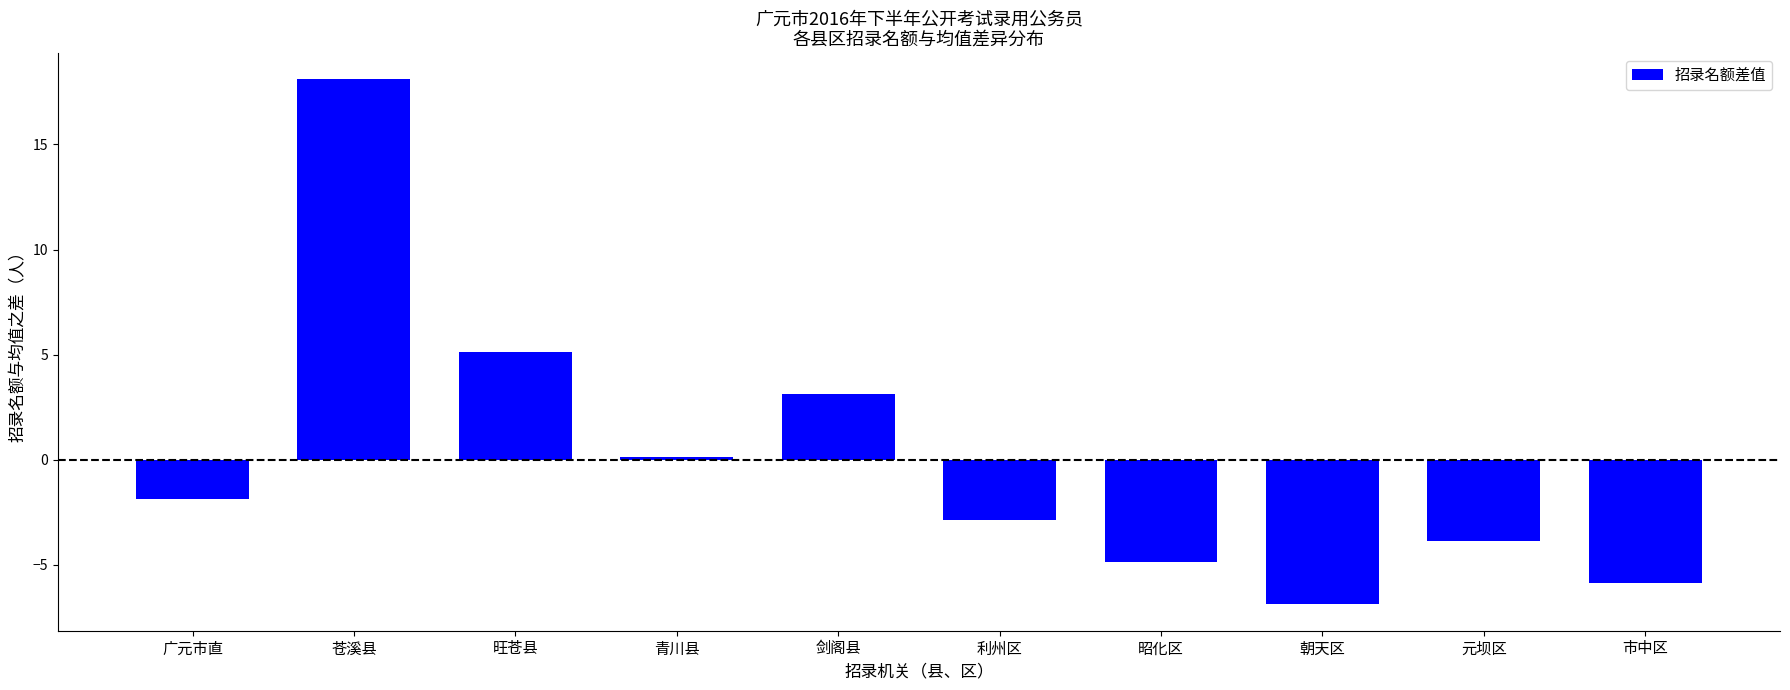

What position from the left is 广元市直?

1